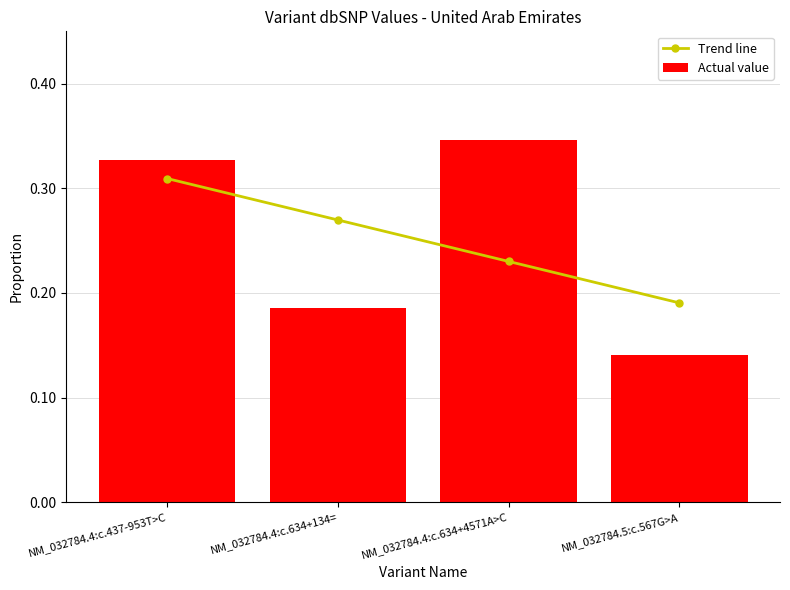

What is the sum of all Trend line values?

1.0